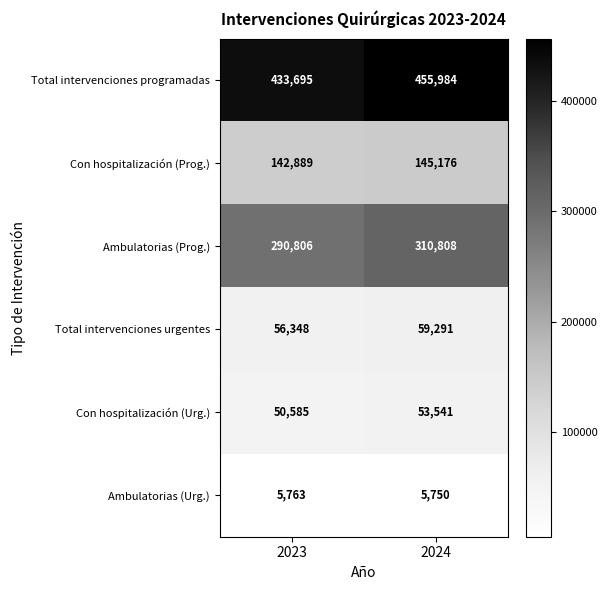

The Ambulatorias (Urg.) series shows 10038 at 2024. True or false?

False